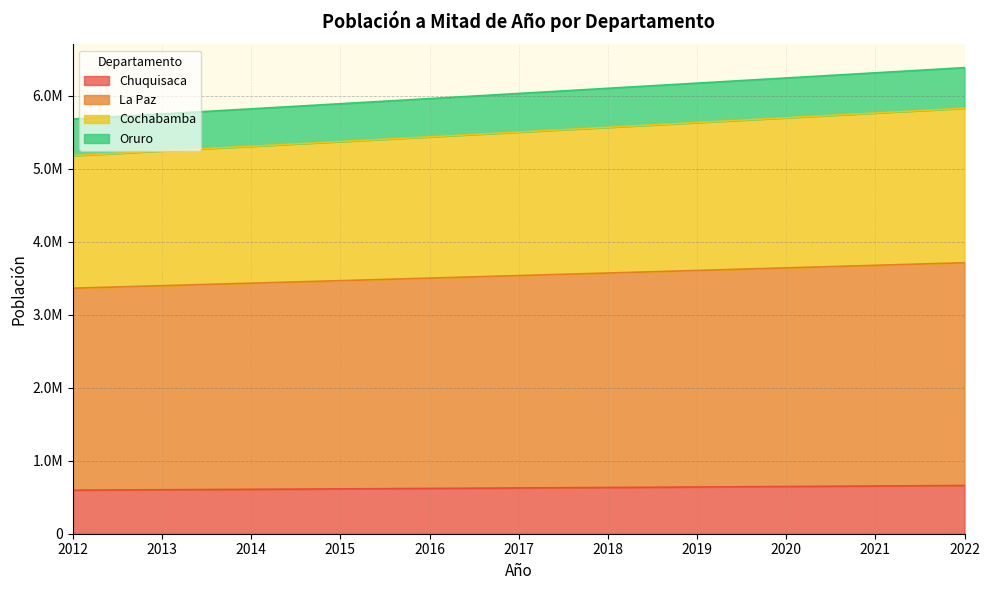

True or false: Oruro and Cochabamba intersect in this chart.

False